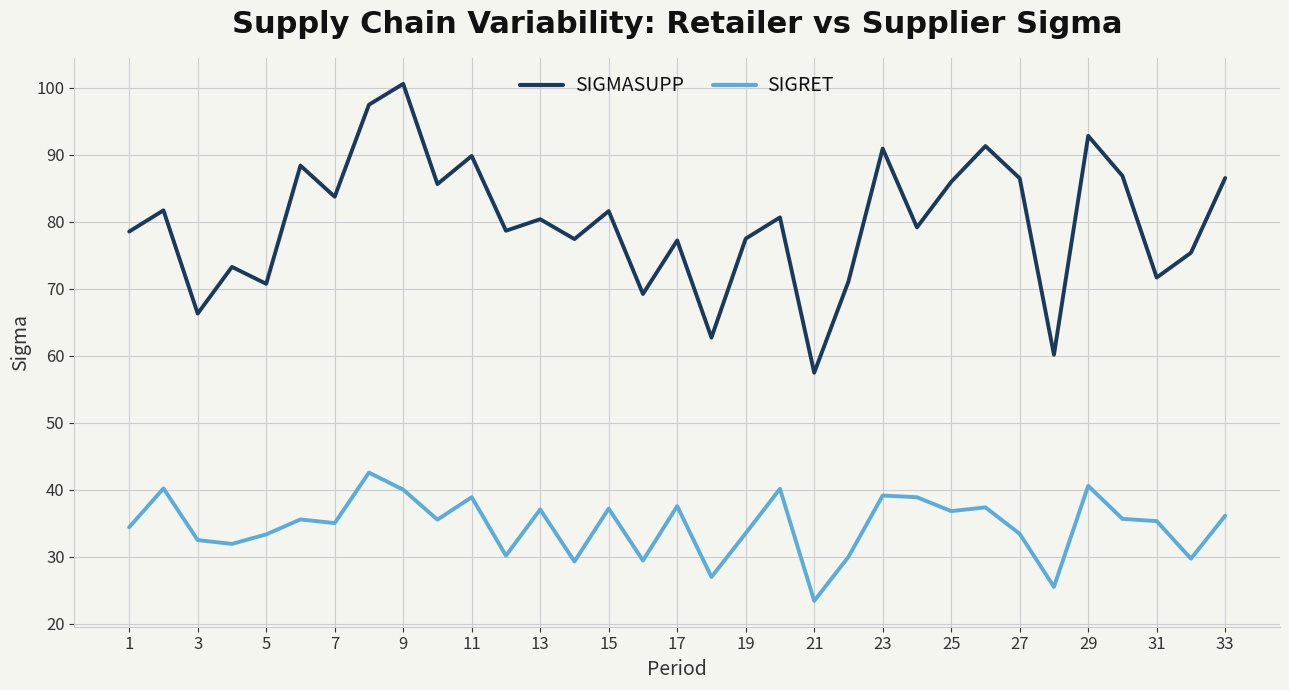

Which series has the largest total across all categories?

SIGMASUPP